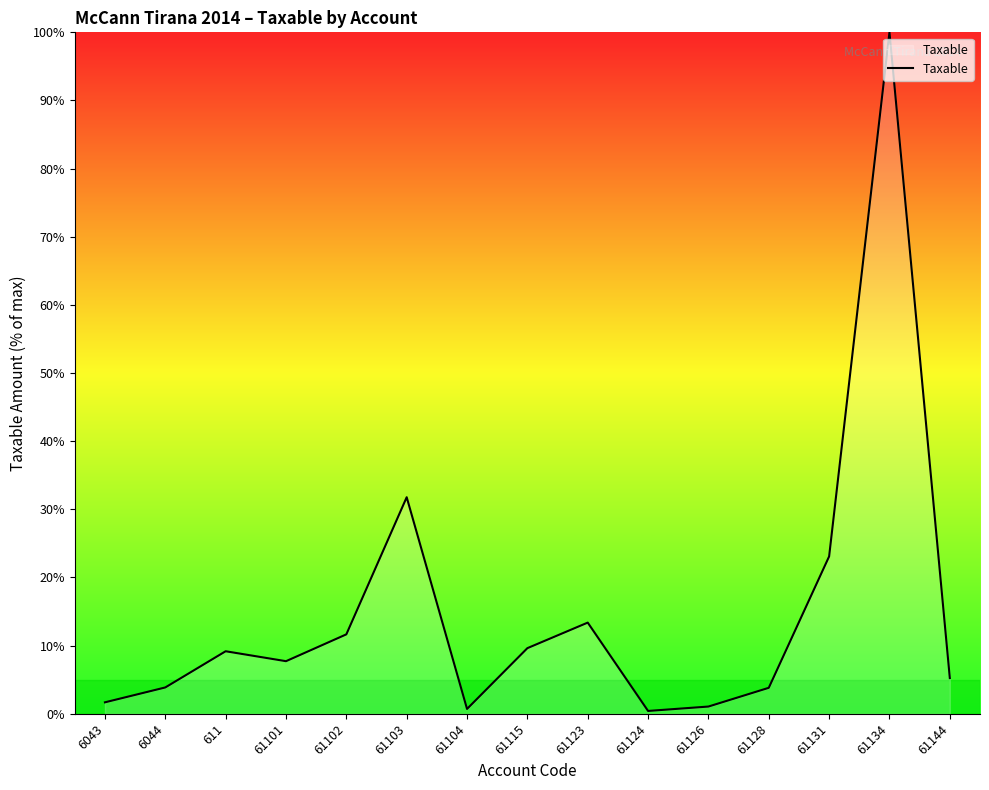

The value at 61103 is 9.2. True or false?

False